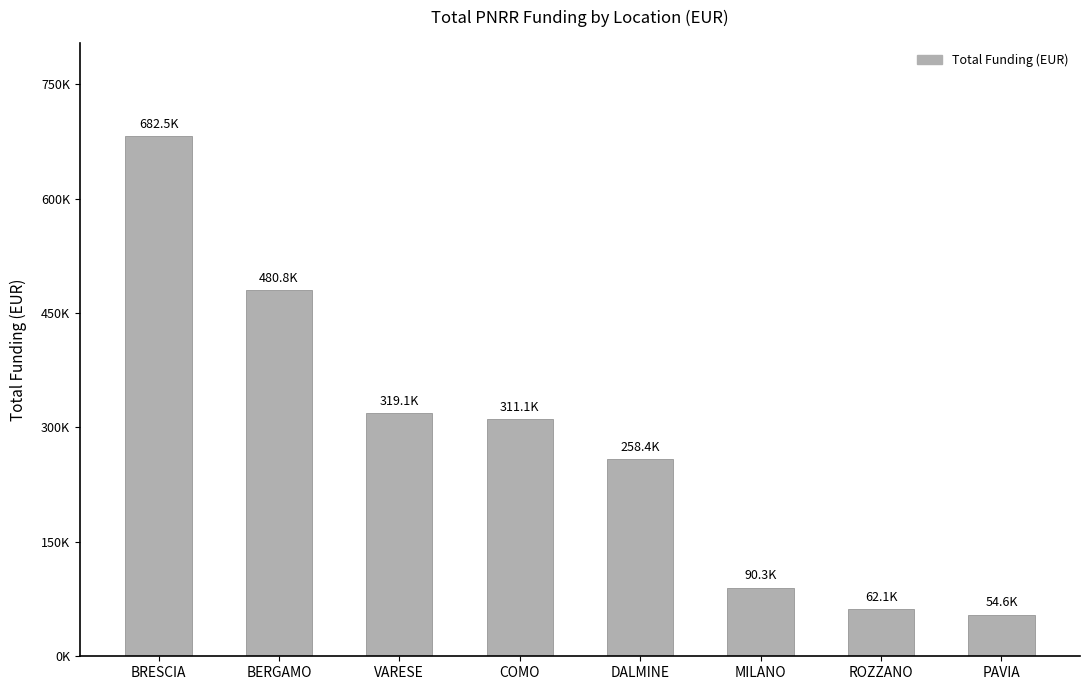

How many bars are there in total?

8